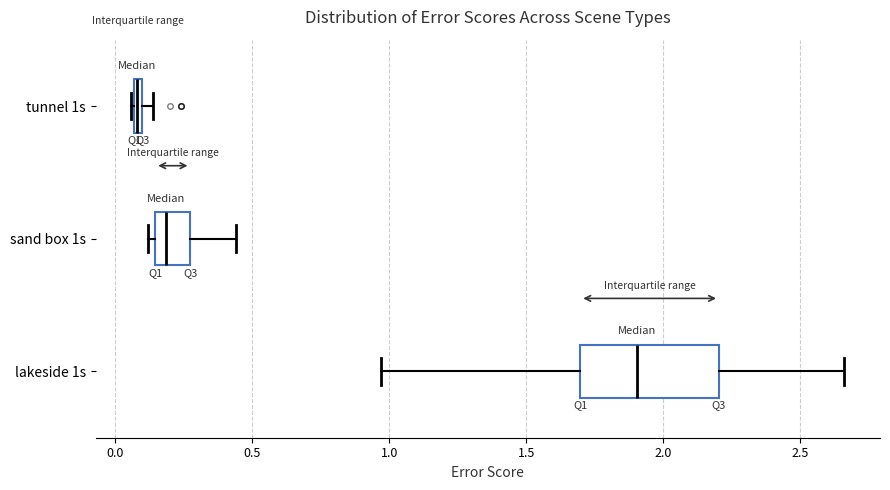

Where is the left edge of the box for sand box 1s on the x-axis? The values are not printed on the chart, so give them approximately, as read against the axis.

0.15